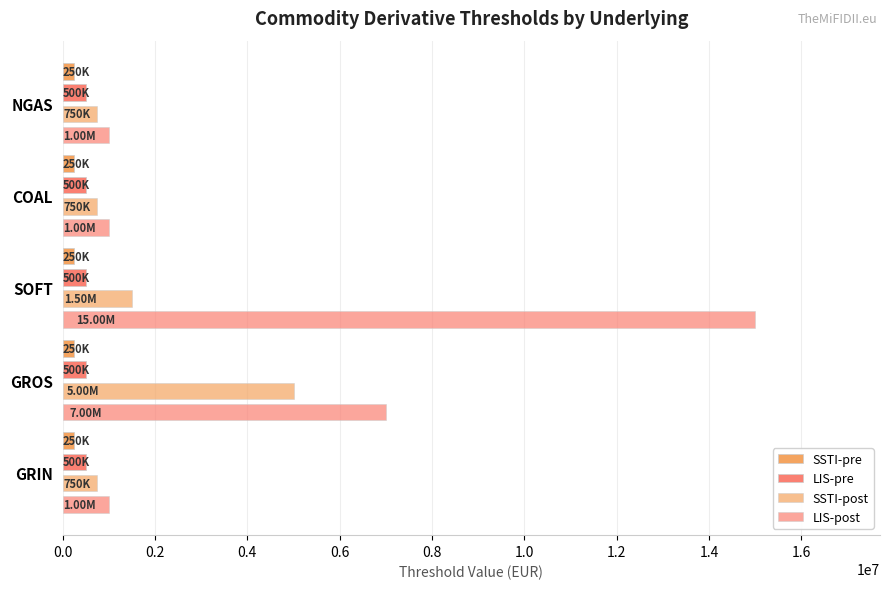

Reading left to right, what are all the values shown in this chart?

SSTI-pre: 0.2	0.2	0.2	0.2	0.2
LIS-pre: 0.2	0.2	0.2	0.2	0.2
SSTI-post: 750000.0	5000000.0	1500000.0	750000.0	750000.0
LIS-post: 1000000.0	7000000.0	15000000.0	1000000.0	1000000.0